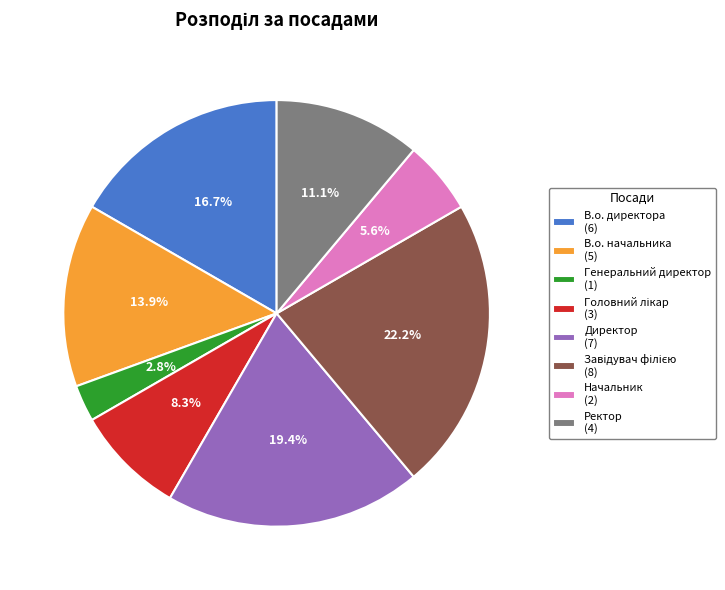

Is there a majority slice in this chart?

No